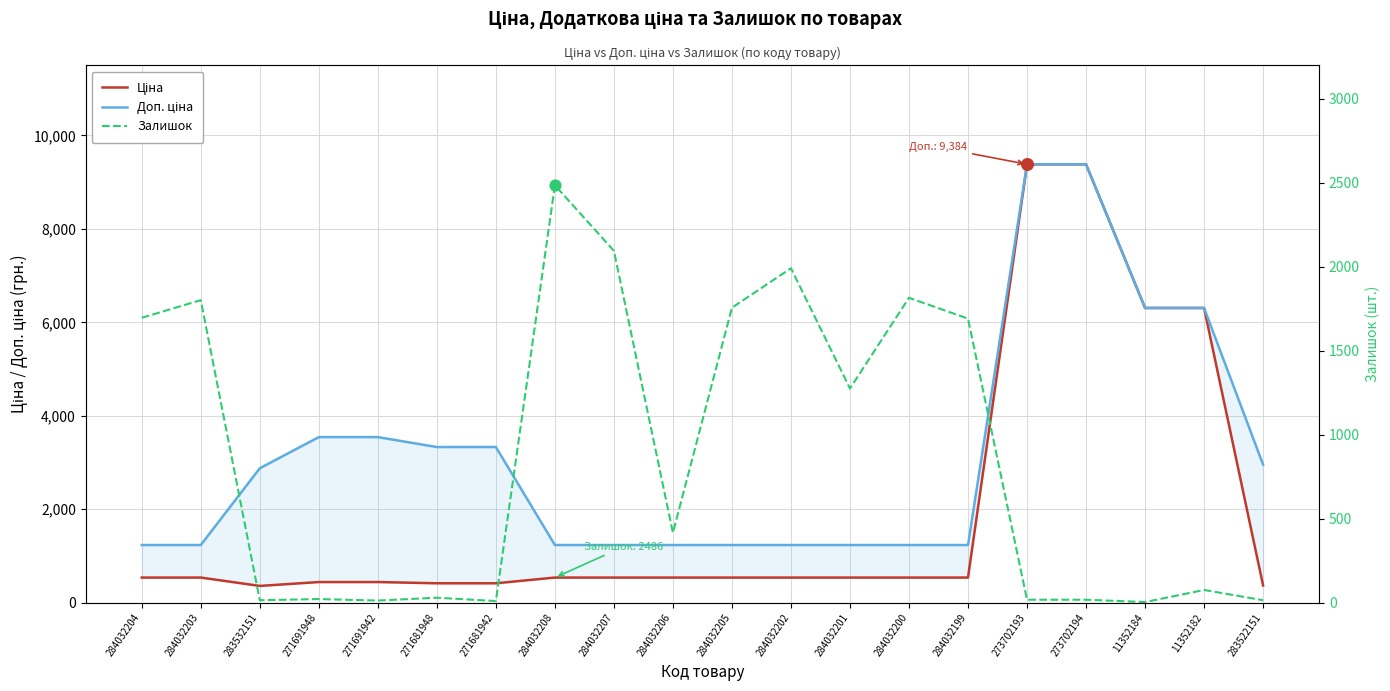

What is the total value across all series at 283532151?

3253.7